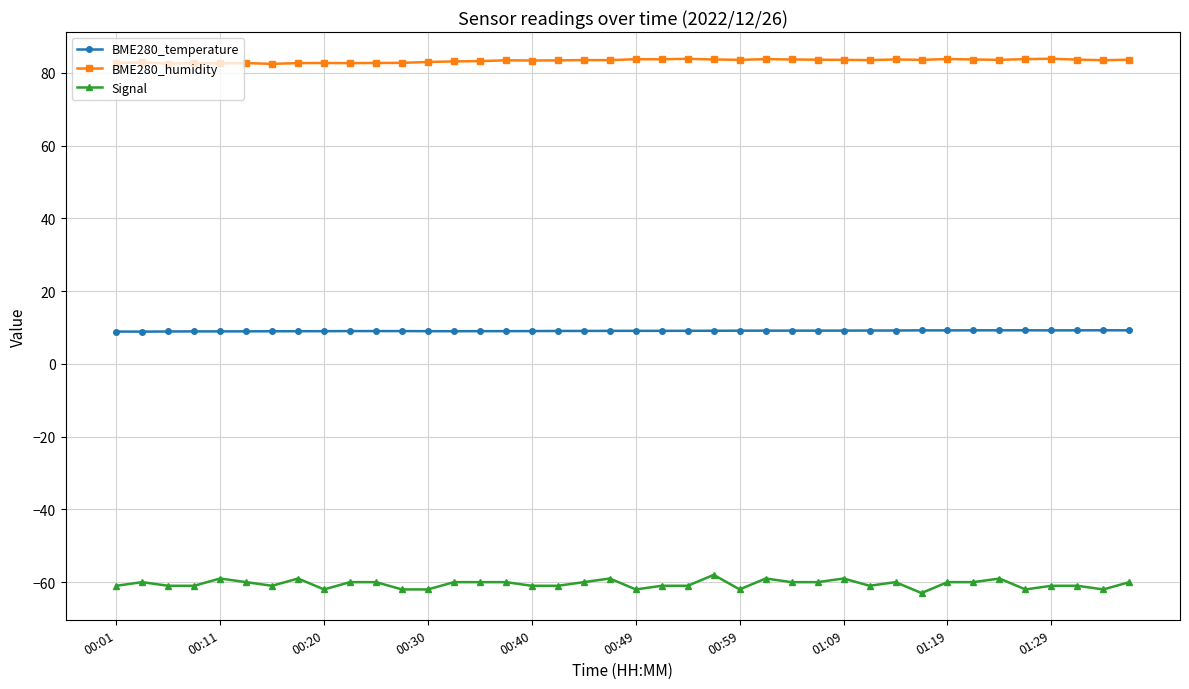

Which series has the largest total across all categories?

BME280_humidity